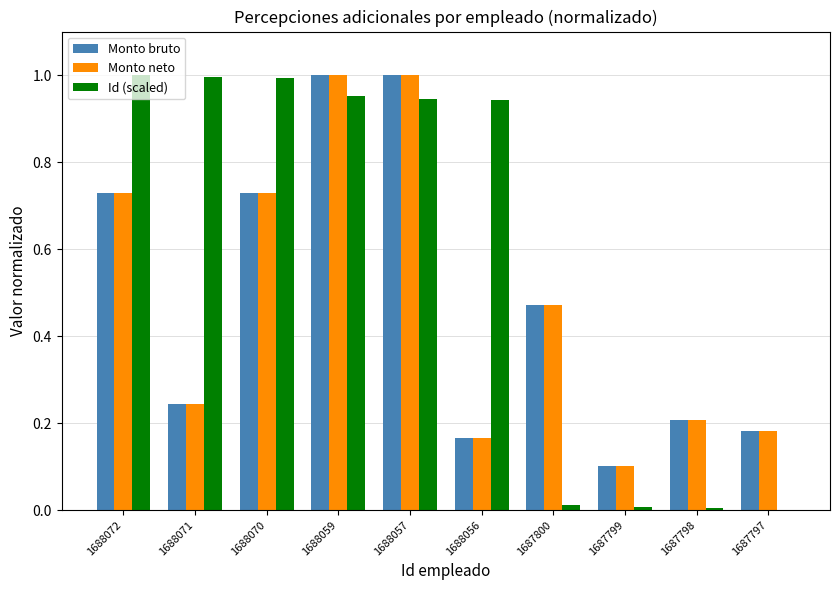

Count the number of data series in this chart.

3